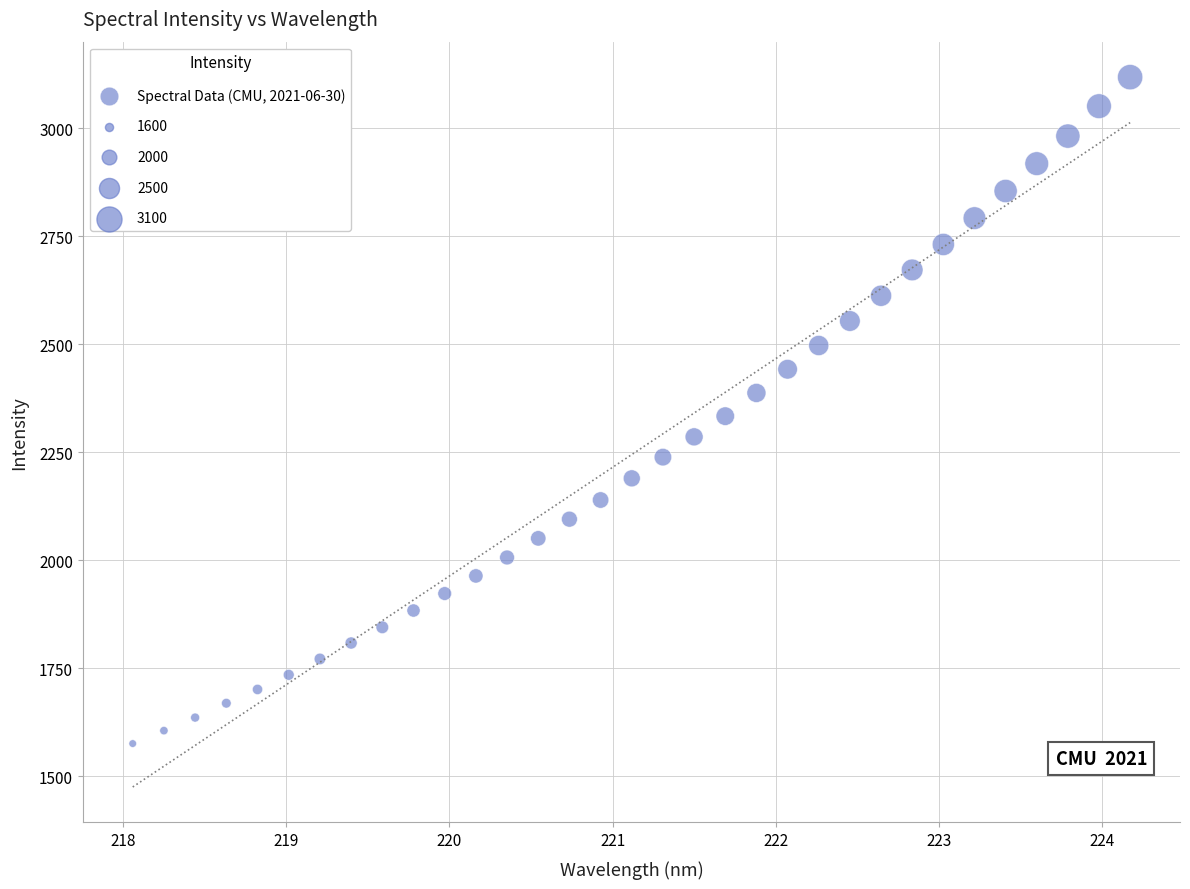

What is the range of X values (max minus min)?

6.1